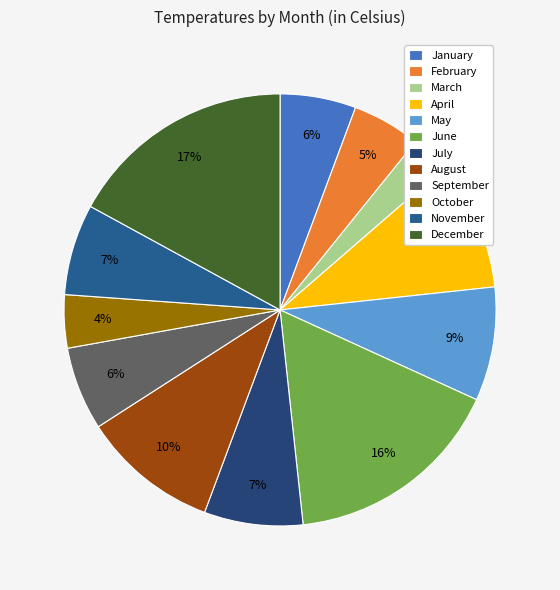

Combined, what portion of the pie is October and November?

10.8%